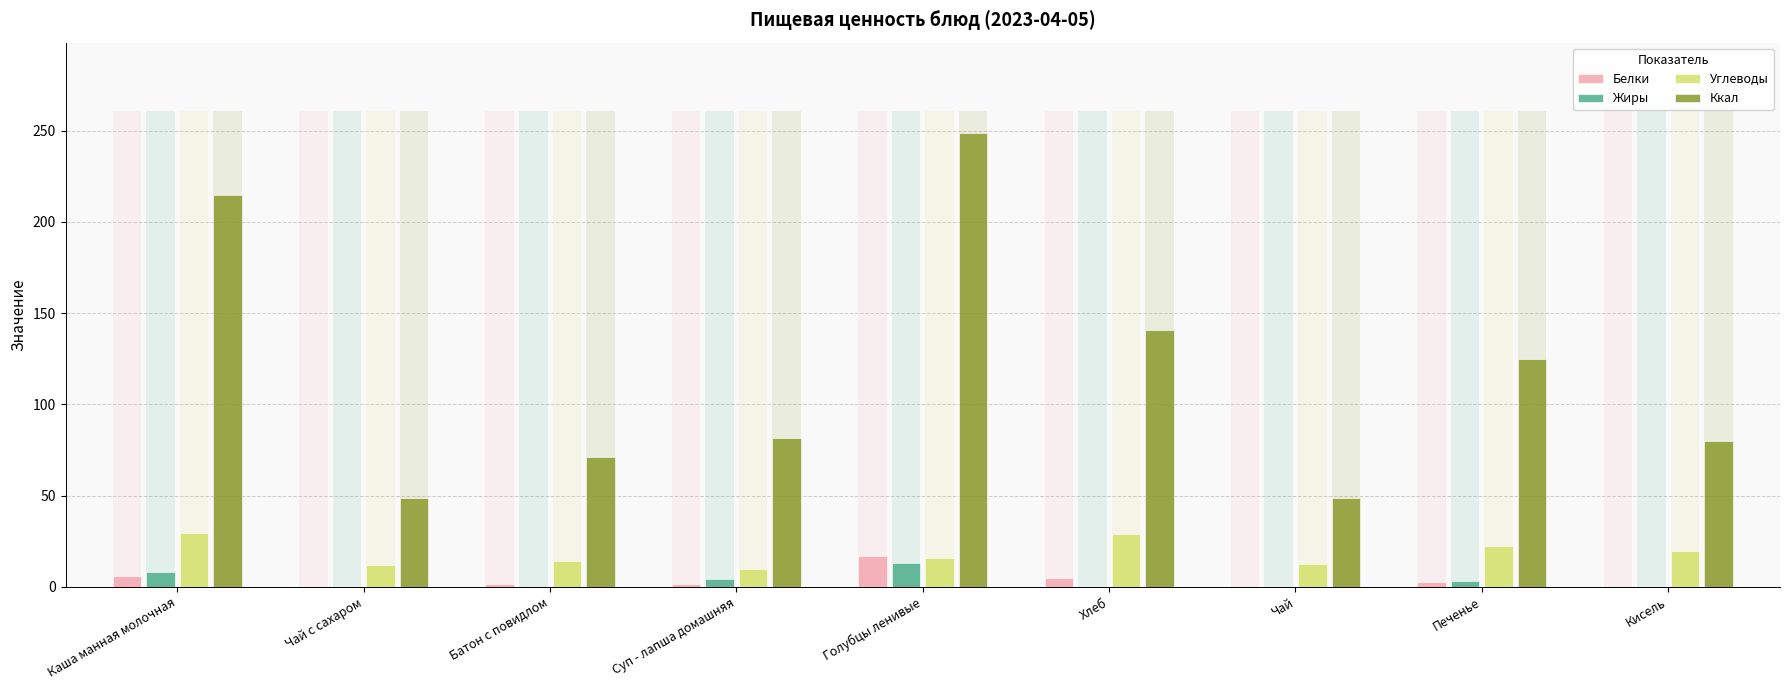

Reading left to right, what are all the values shown in this chart?

Белки: Каша манная молочная=6.0	Чай с сахаром=0.1	Батон с повидлом=1.6	Суп - лапша домашняя=1.8	Голубцы ленивые=16.9	Хлеб=4.6	Чай=0.1	Печенье=2.4	Кисель=0.0
Жиры: Каша манная молочная=8.2	Чай с сахаром=0.0	Батон с повидлом=0.6	Суп - лапша домашняя=4.1	Голубцы ленивые=13.1	Хлеб=0.0	Чай=0.0	Печенье=3.0	Кисель=0.0
Углеводы: Каша манная молочная=29.3	Чай с сахаром=12.0	Батон с повидлом=14.2	Суп - лапша домашняя=9.5	Голубцы ленивые=15.7	Хлеб=29.0	Чай=12.4	Печенье=22.2	Кисель=19.6
Ккал: Каша манная молочная=215.0	Чай с сахаром=48.6	Батон с повидлом=71.4	Суп - лапша домашняя=81.8	Голубцы ленивые=248.6	Хлеб=141.0	Чай=48.6	Печенье=125.1	Кисель=80.0